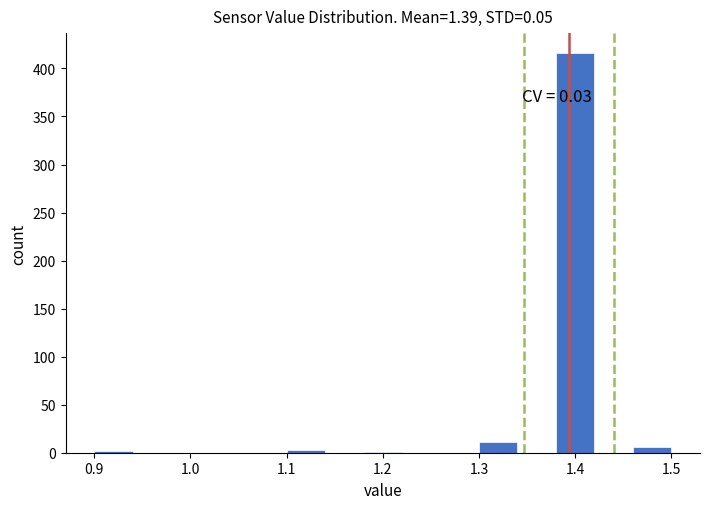

Which range on the x-axis has the tallest bar?

1.38 to 1.42